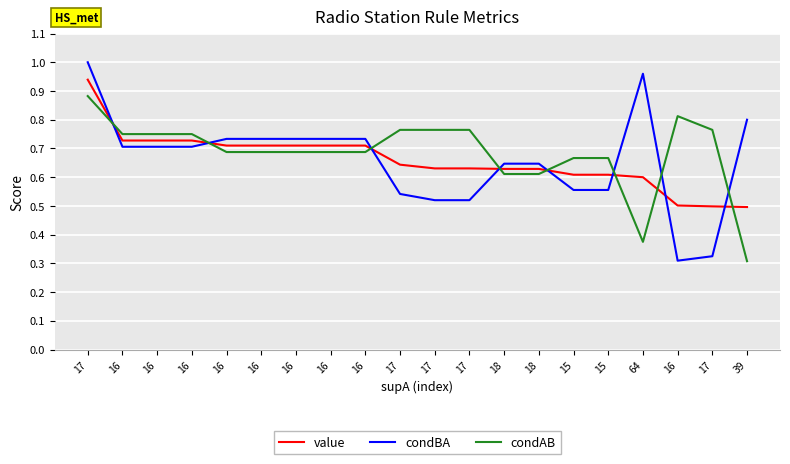

What are all the series names shown in the legend?

value, condBA, condAB